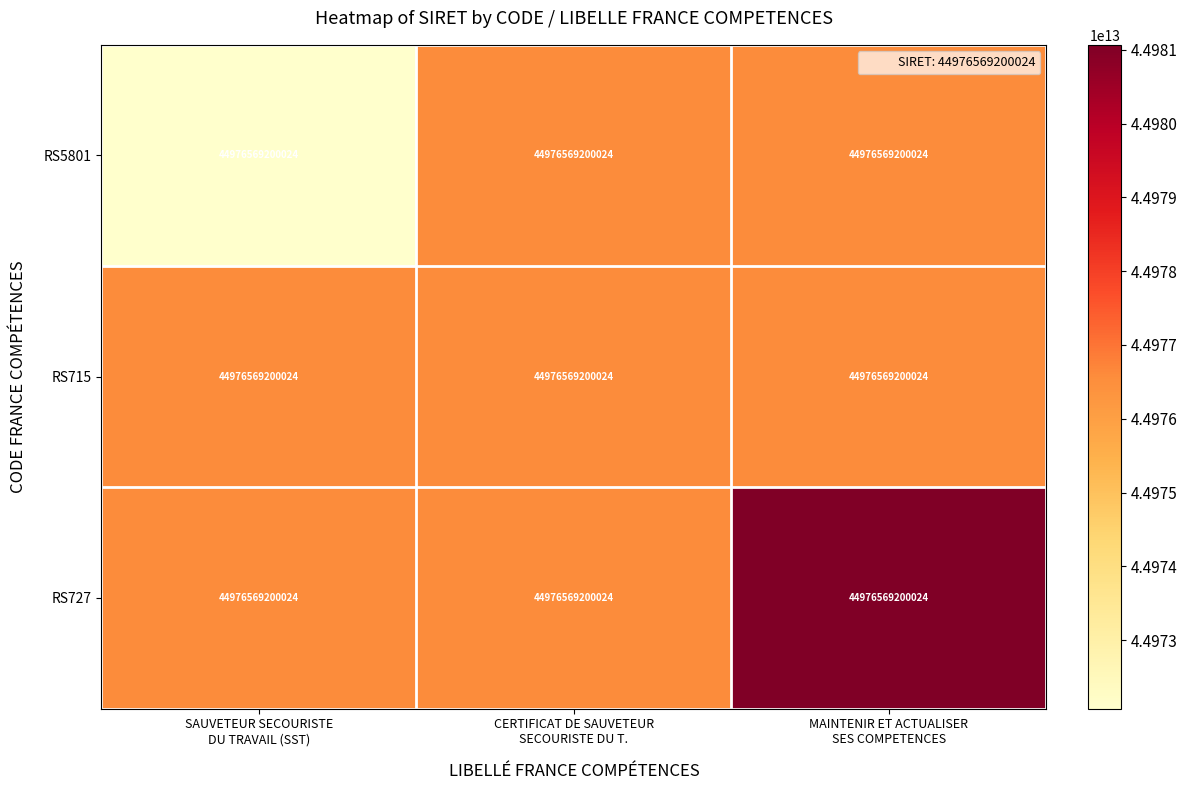

True or false: RS715 has a value of 75066113746368 at SAUVETEUR SECOURISTE DU TRAVAIL (SST).

False